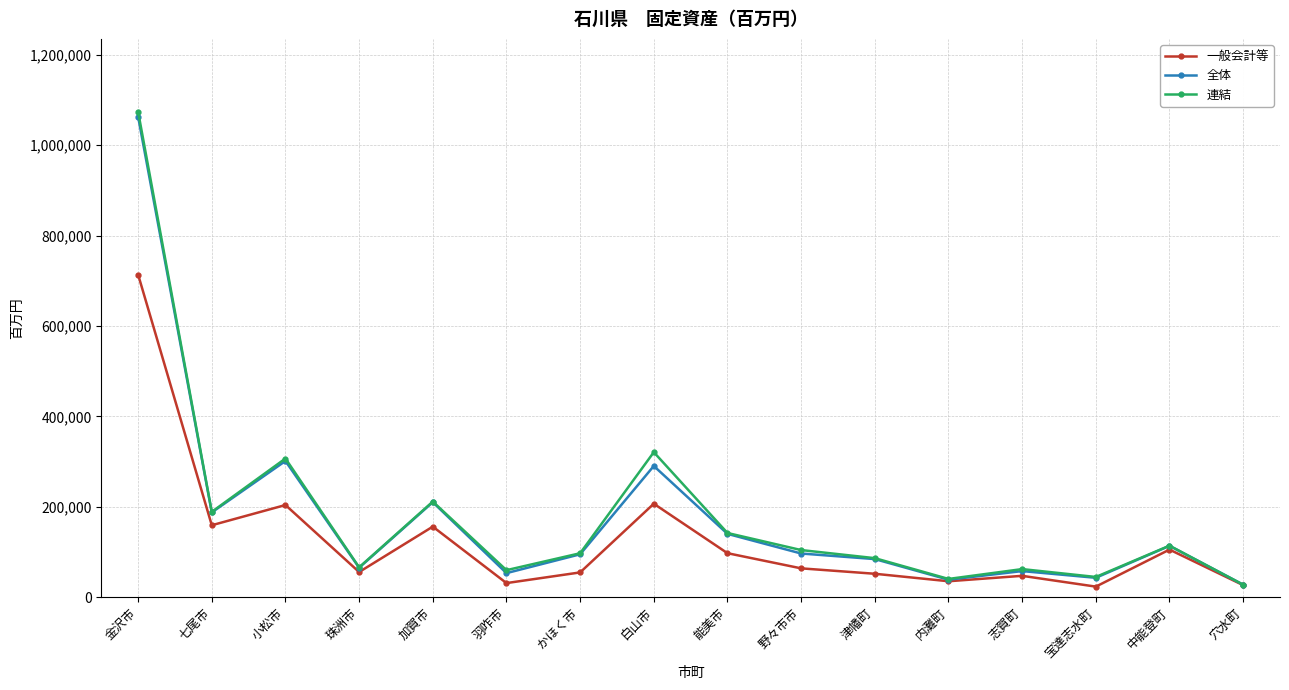

True or false: 連結 has a value of 97176 at 羽咋市.

False